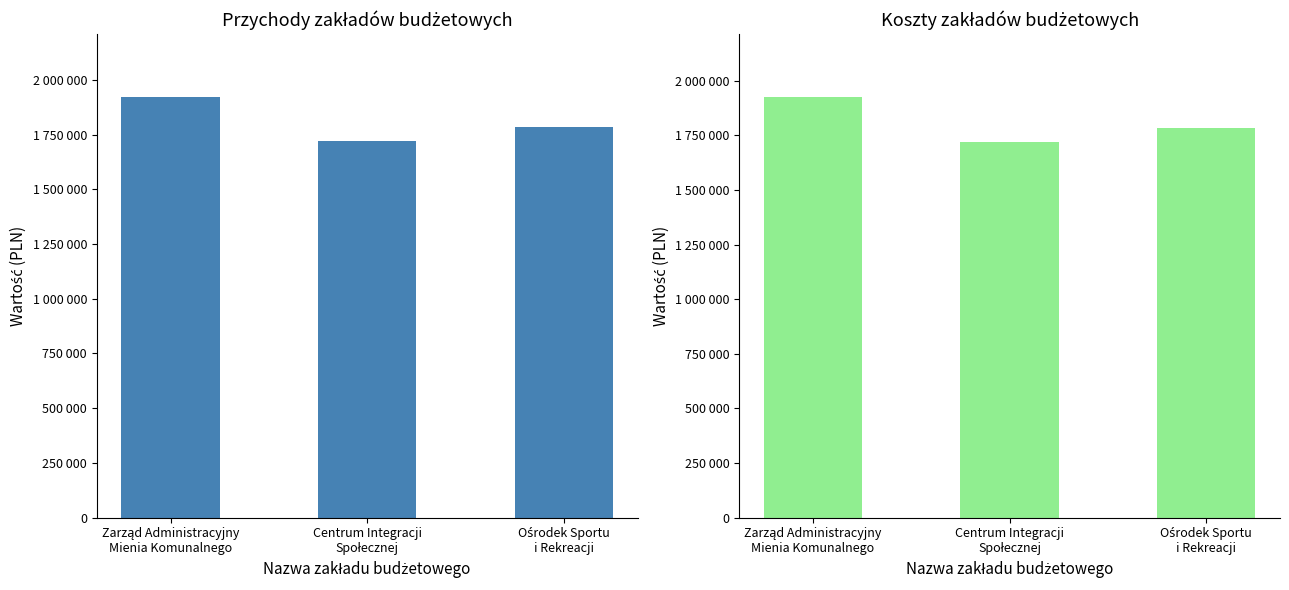

Which series has the widest spread of values?

Koszty